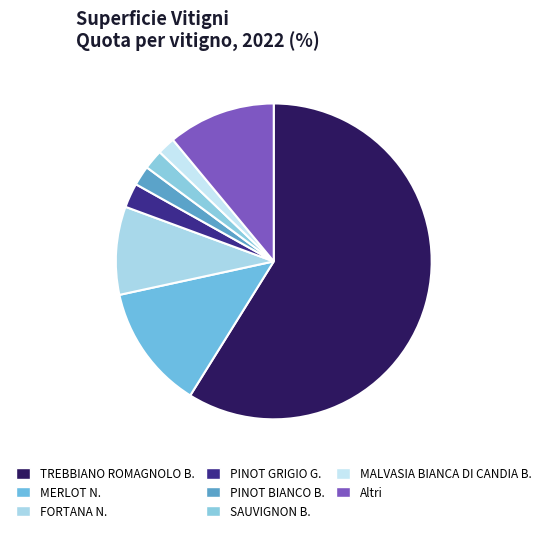

Which slice is the largest?

TREBBIANO ROMAGNOLO B.